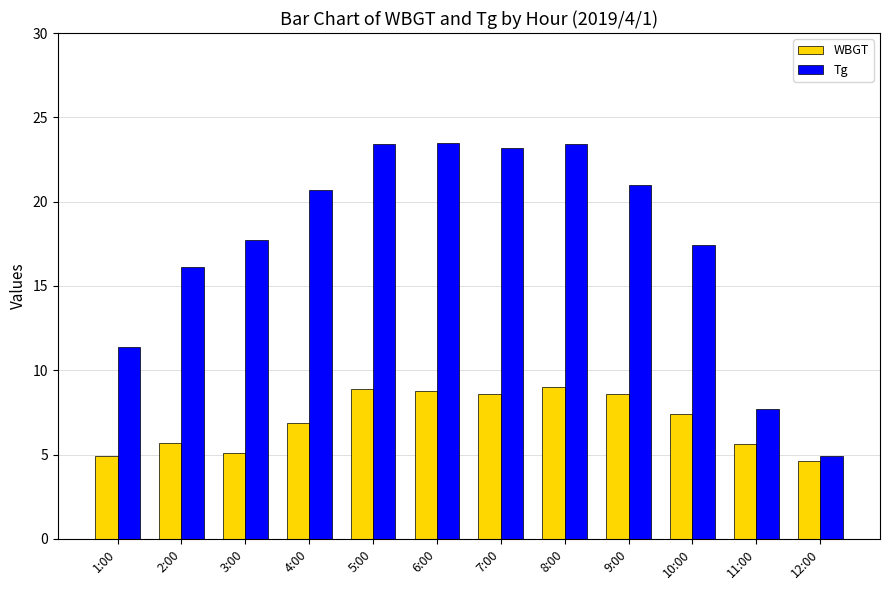

At which category does the chart reach its minimum across all series?

12:00